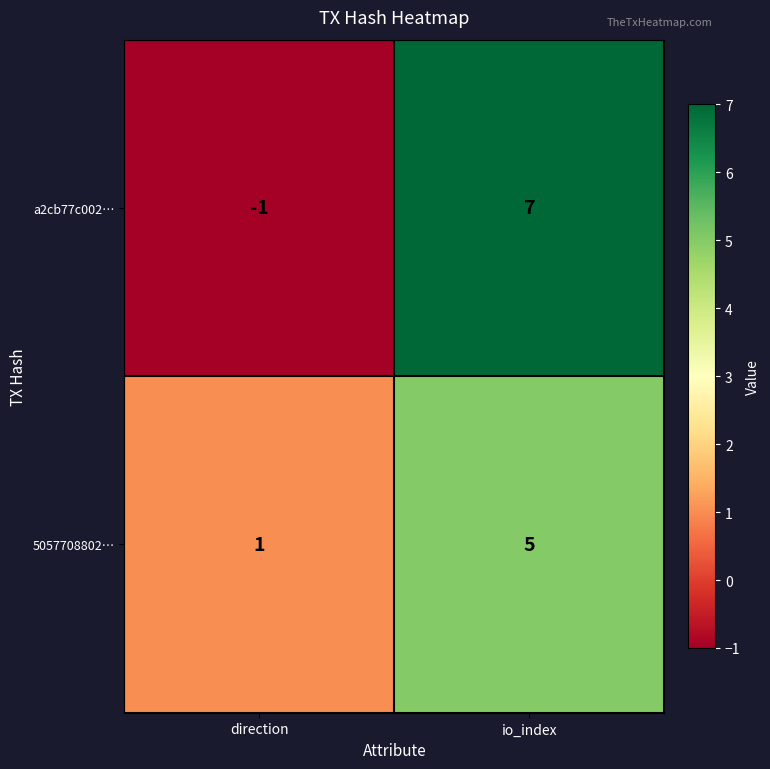

What is the difference between the a2cb77c002… values at io_index and direction?

8